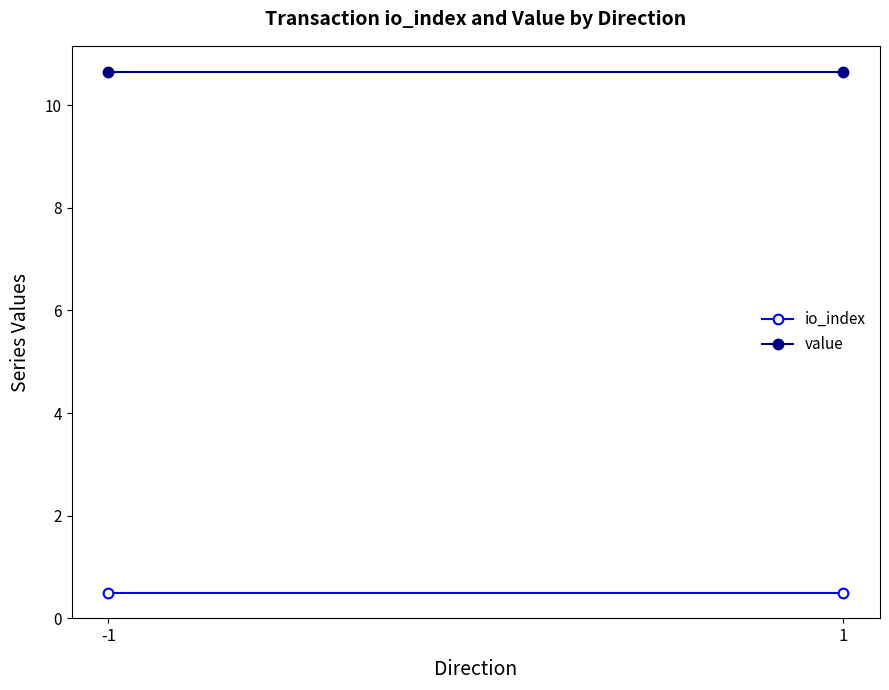

Rank the series by their maximum value, from highest to lowest.

value, io_index